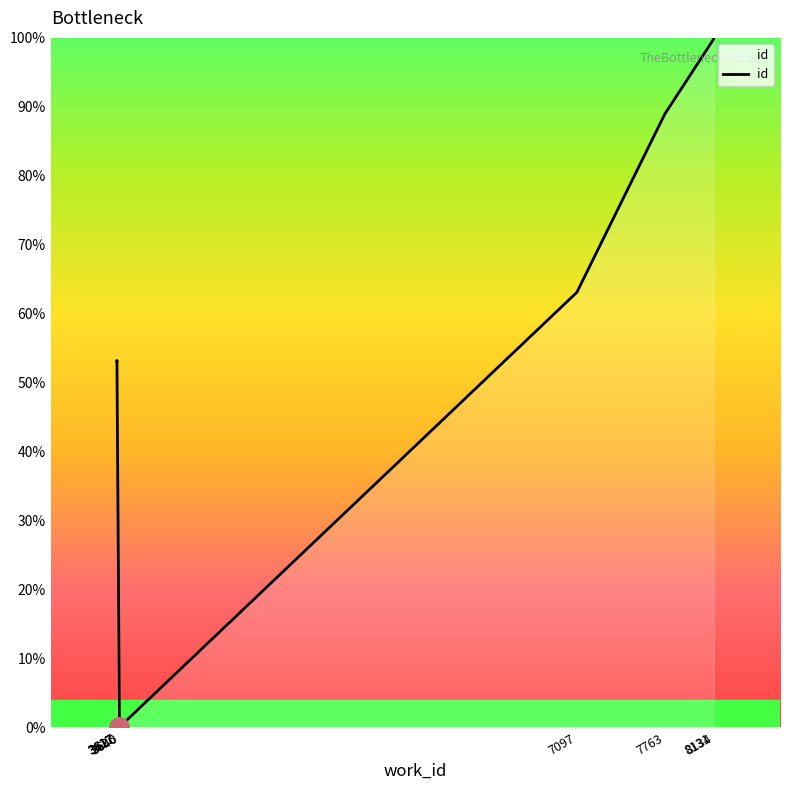

How many values are above zero?

9